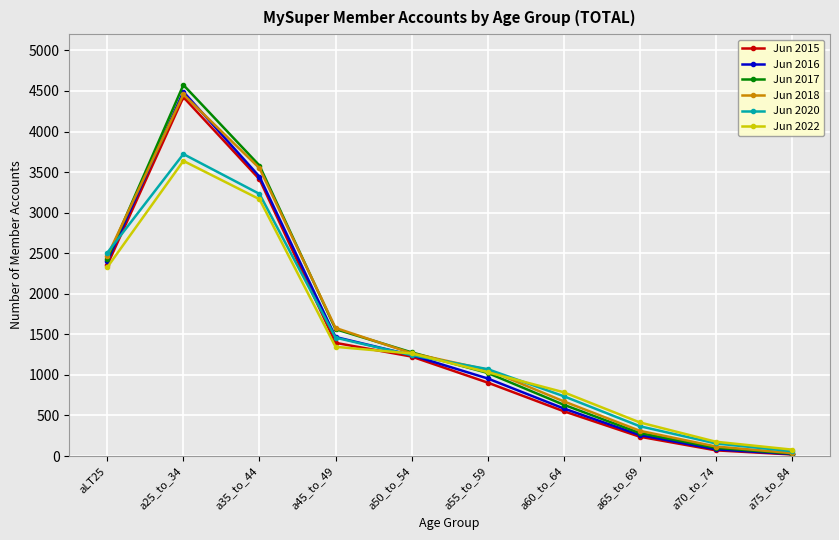

What is the difference between the second highest and minimum values in the Jun 2020 series?

3172